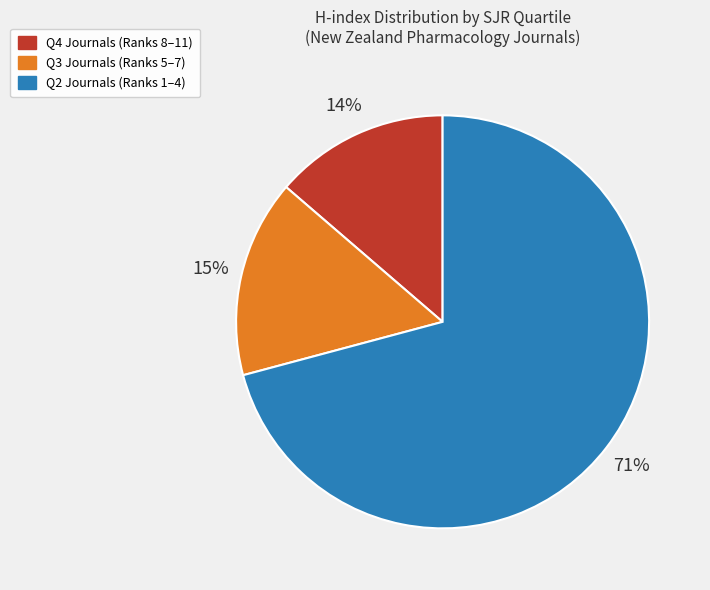

Is there a majority slice in this chart?

Yes